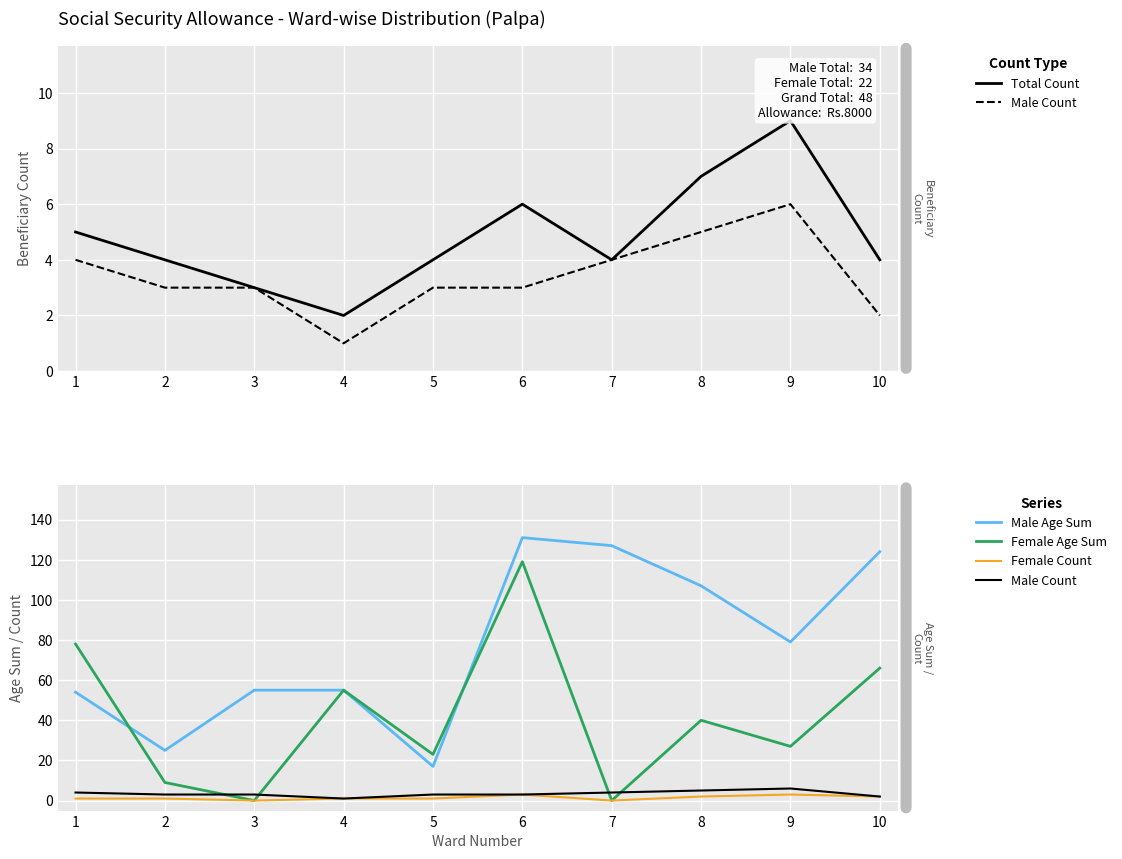

What is the lowest value of the Total Count series?

2